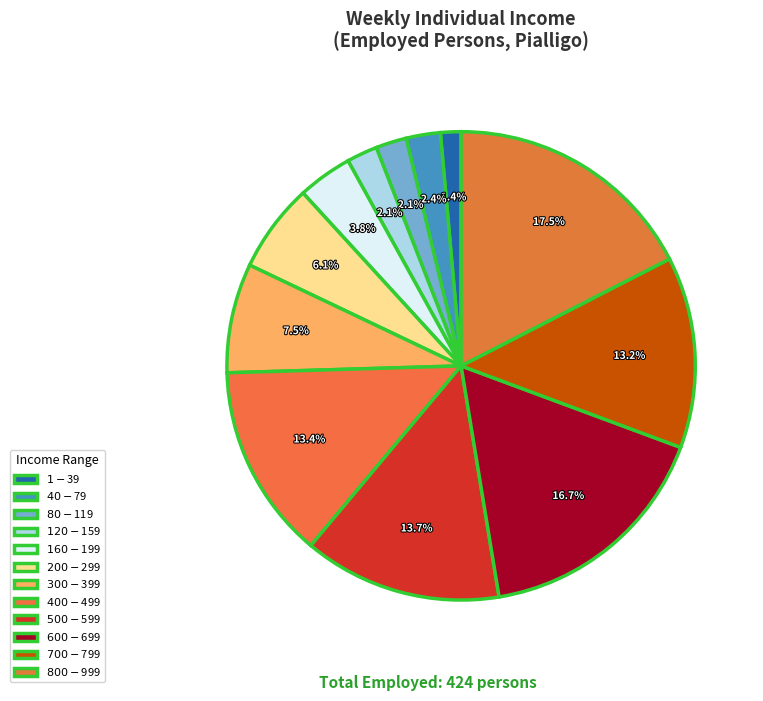

Which slice is the largest?

$800-$999